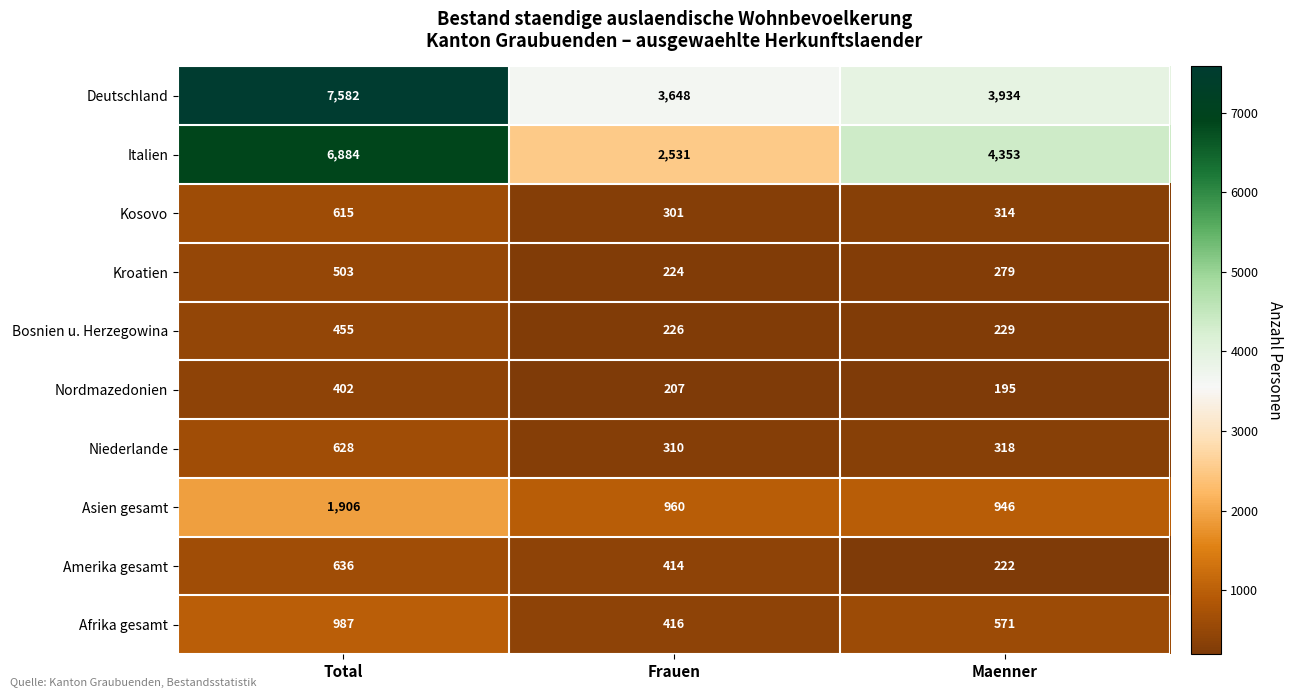

What is the greatest value displayed?

7582